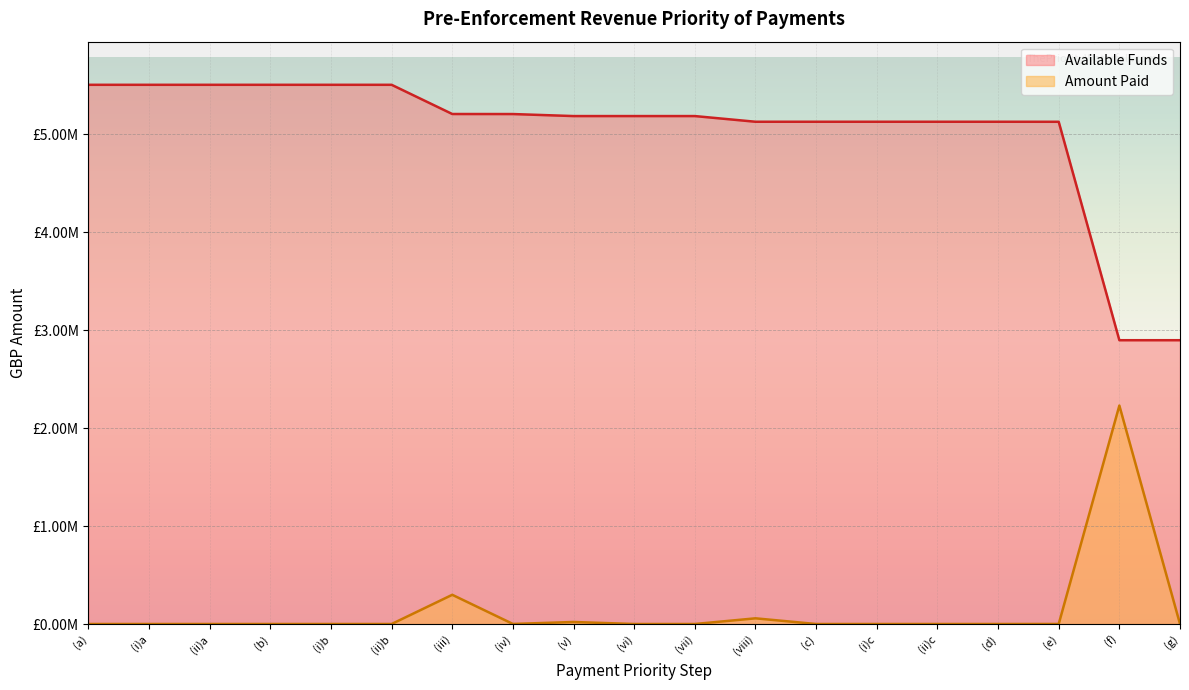

At which label does Available Funds first exceed 5186581?

(a)